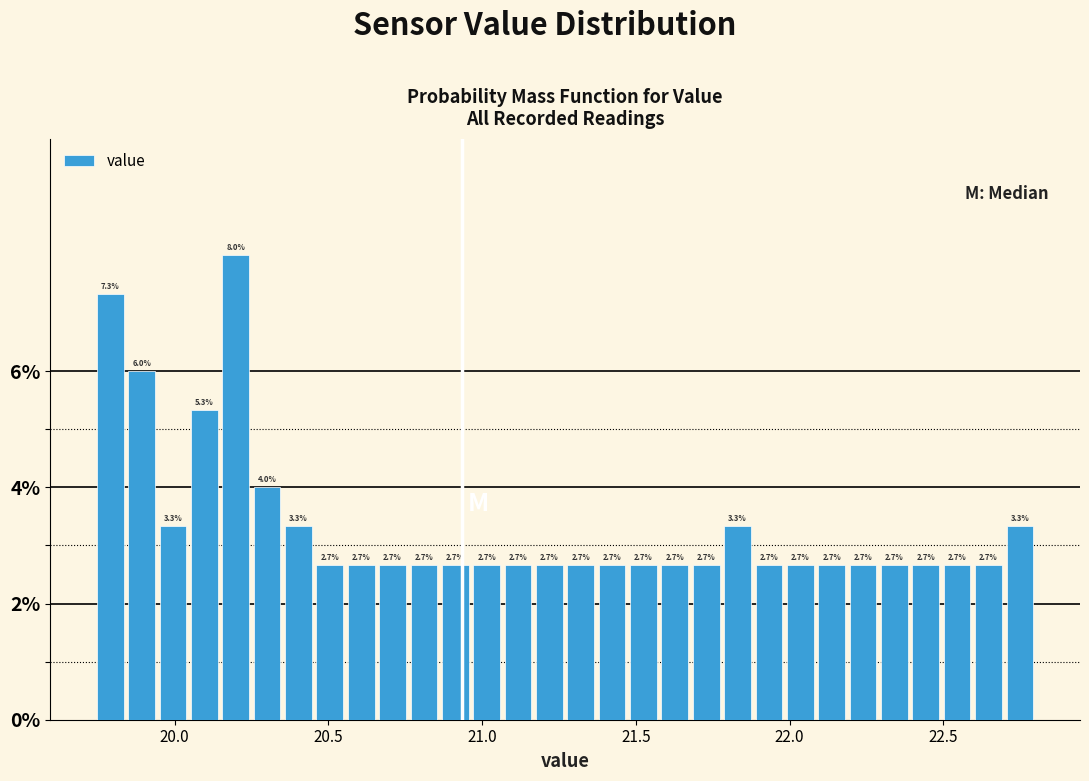

Around what value on the x-axis is the tallest bar? Give the approximate position of its centre, as read against the axis.

20.20